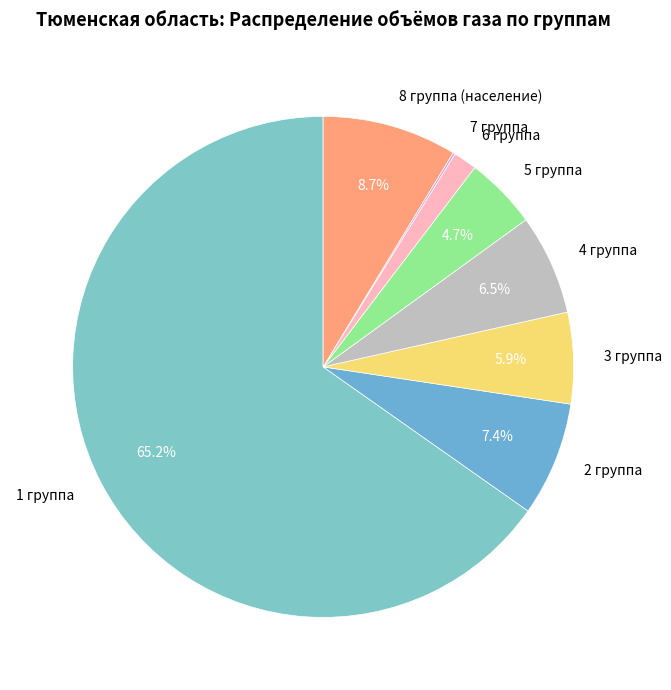

To the nearest percent, what percentage of the pie is 2 группа?

7%